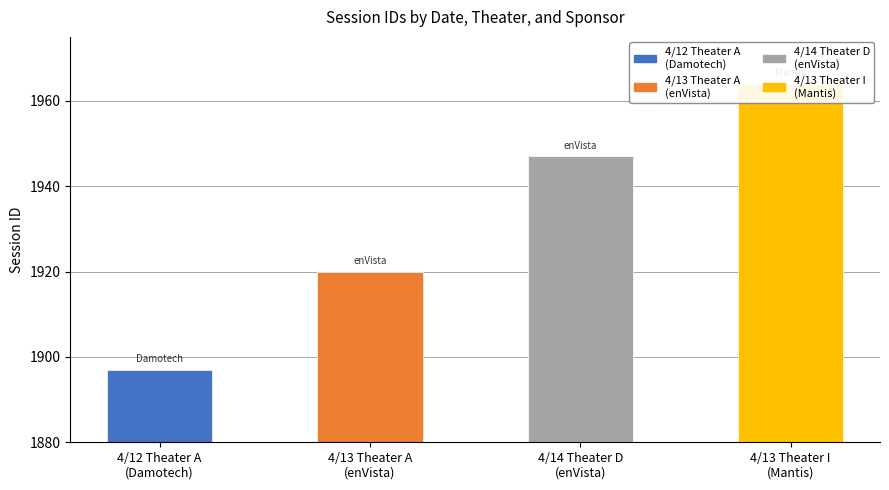

How many values are below 1947?

2